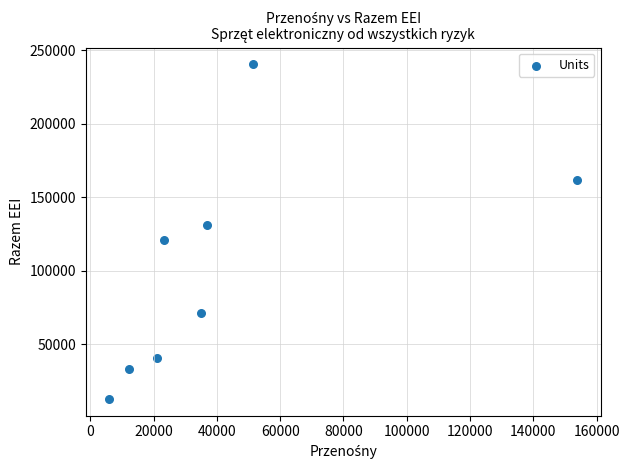

What is the range of Y values (max minus min)?

227447.7